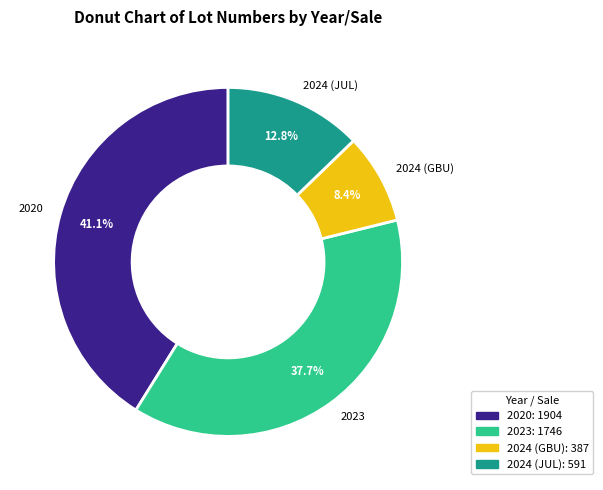

Is it true that 2020 is 32% of the pie?

False